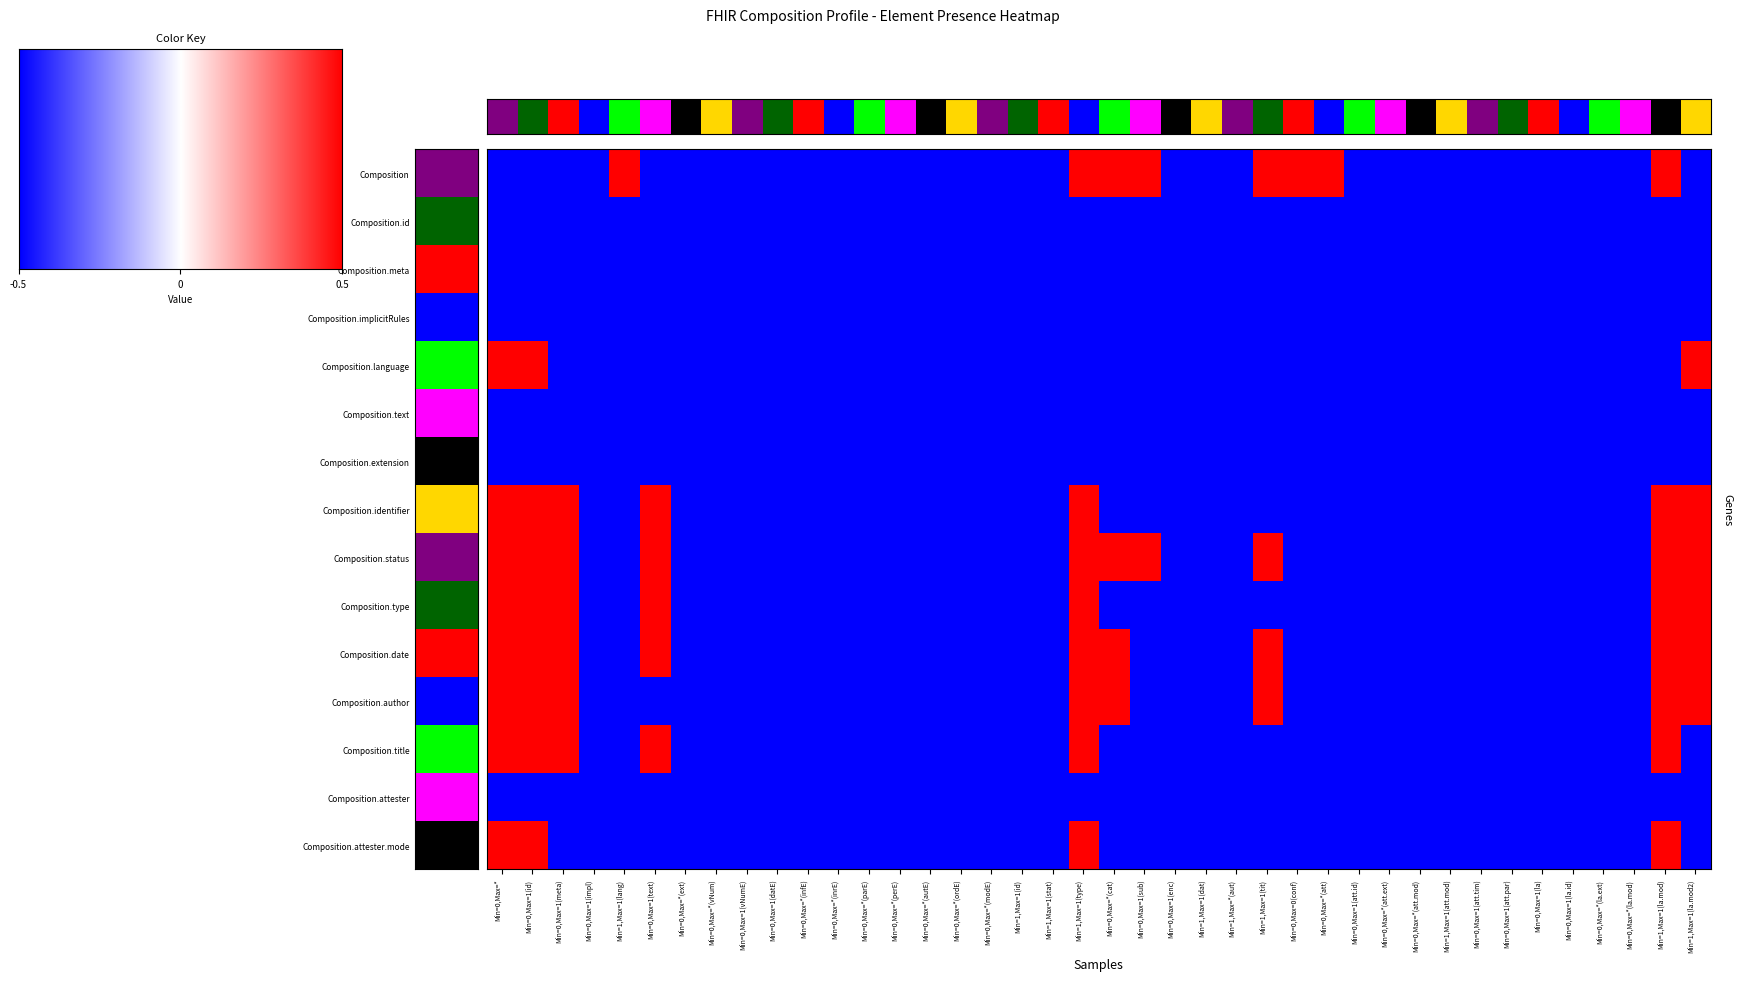

How many data points in Composition.status are above 0?

10